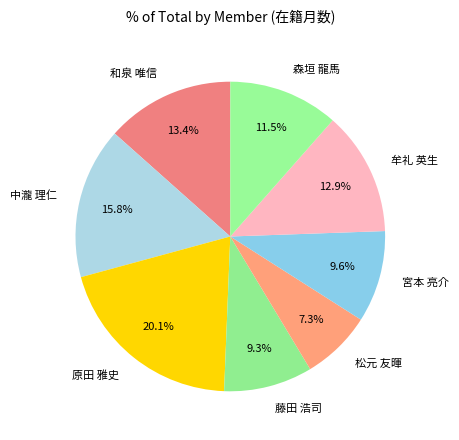

What percentage is NOT represented by 中瀧 理仁?

84.2%